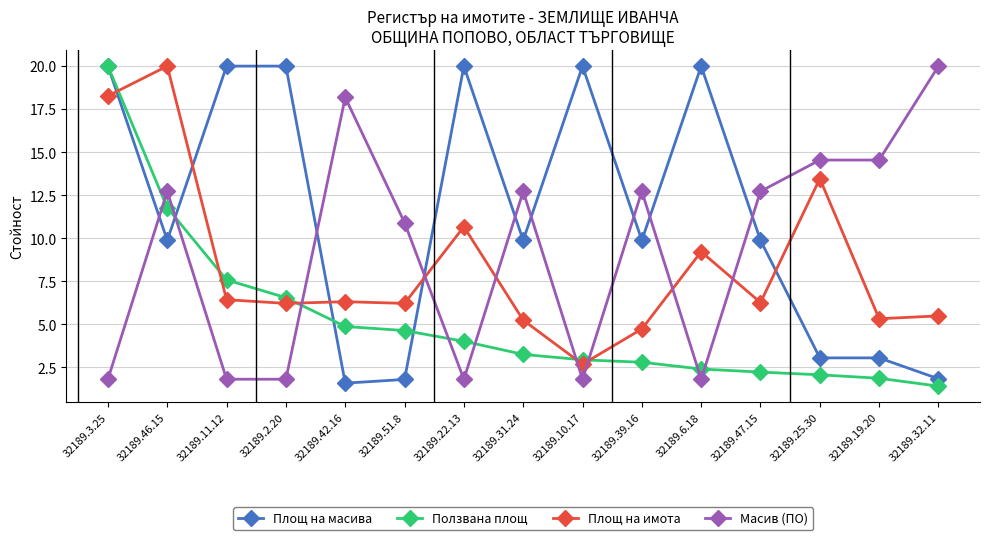

How many distinct data groups are displayed?

4